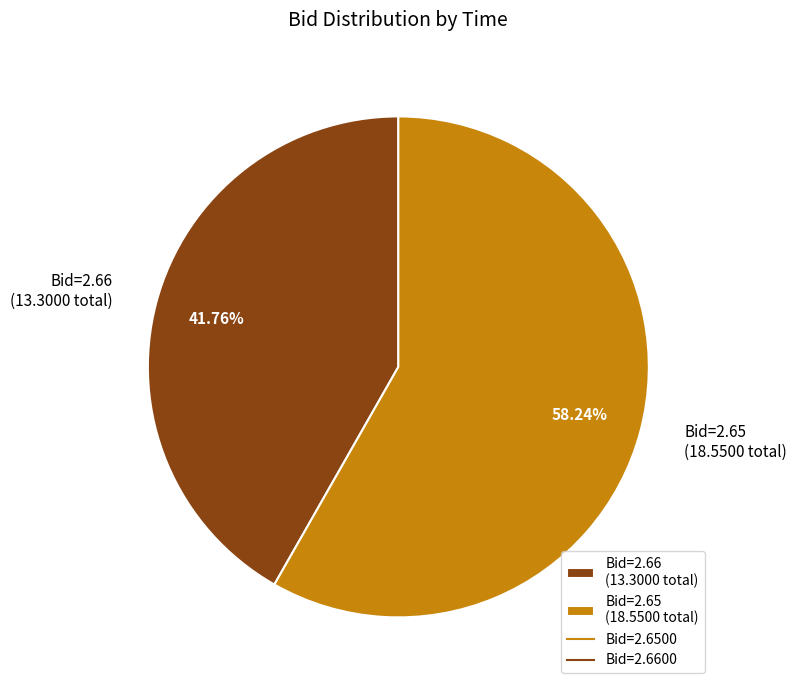

Which category has the smallest portion of the pie?

Bid=2.66 (13.3000 total)